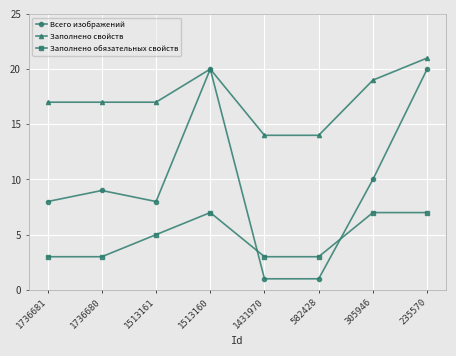

Reading left to right, what are all the values shown in this chart?

Всего изображений: 8	9	8	20	1	1	10	20
Заполнено свойств: 17	17	17	20	14	14	19	21
Заполнено обязательных свойств: 3	3	5	7	3	3	7	7